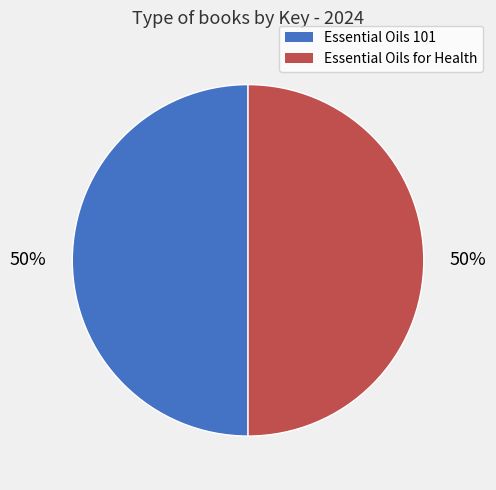

To the nearest percent, what portion does Essential Oils for Health represent?

50%